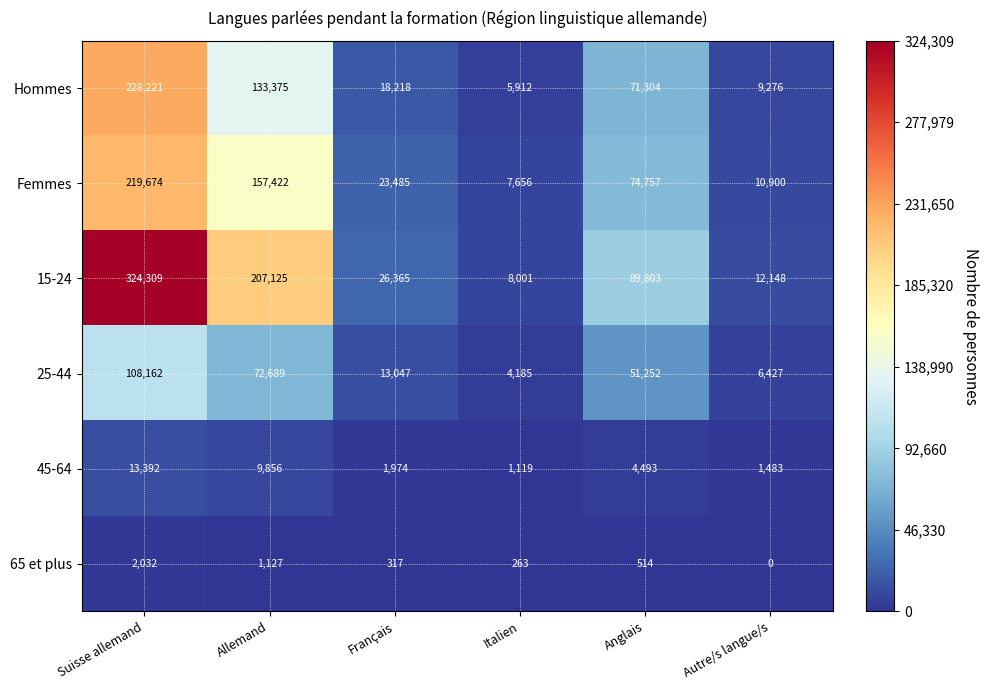

At which label is 65 et plus closest to 1016?

Allemand